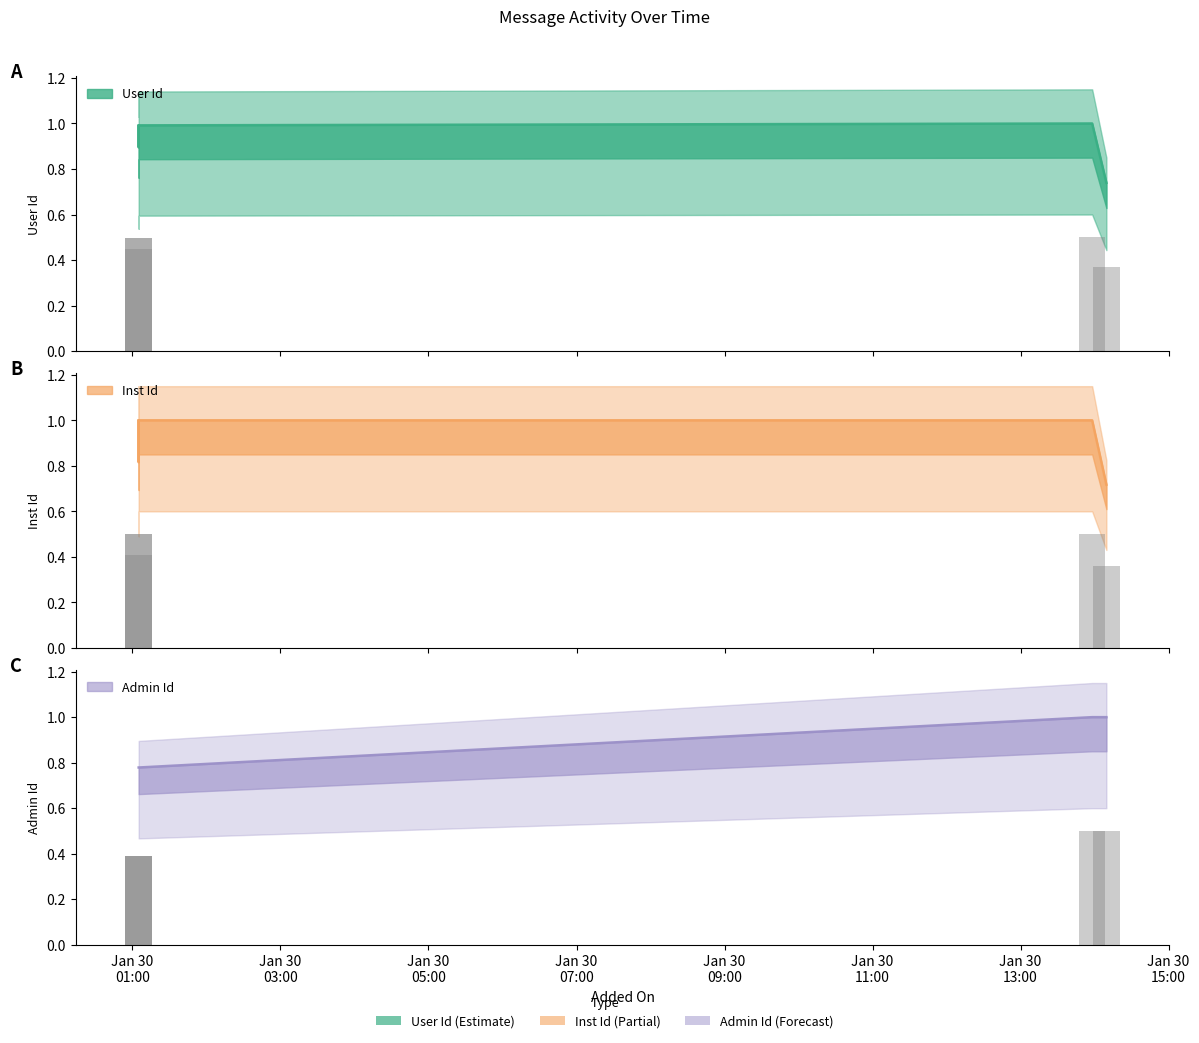

Does the chart contain any negative values?

No